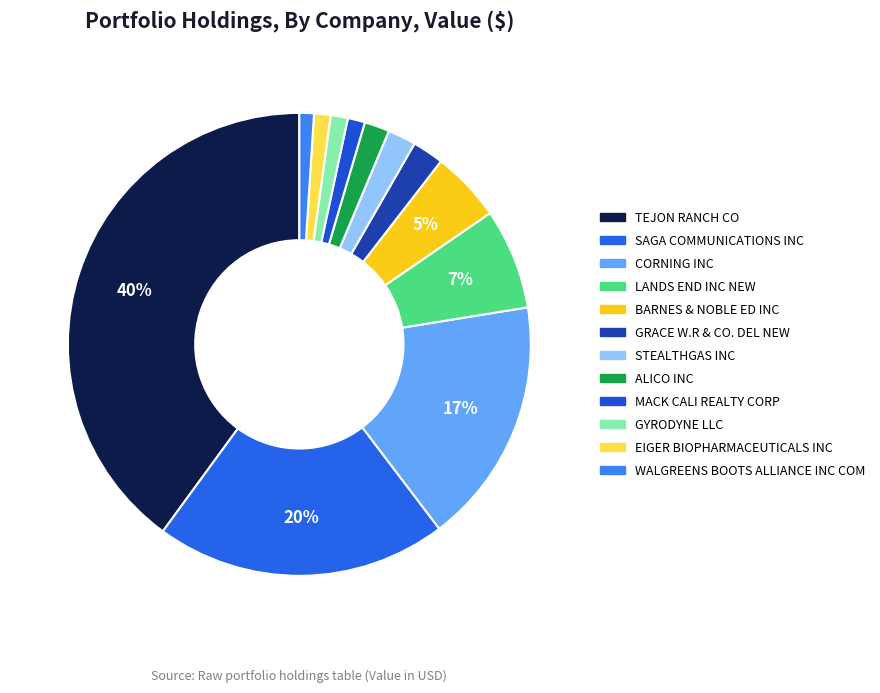

To the nearest percent, what is the difference between the LANDS END INC NEW and BARNES & NOBLE ED INC slice percentages?

2%